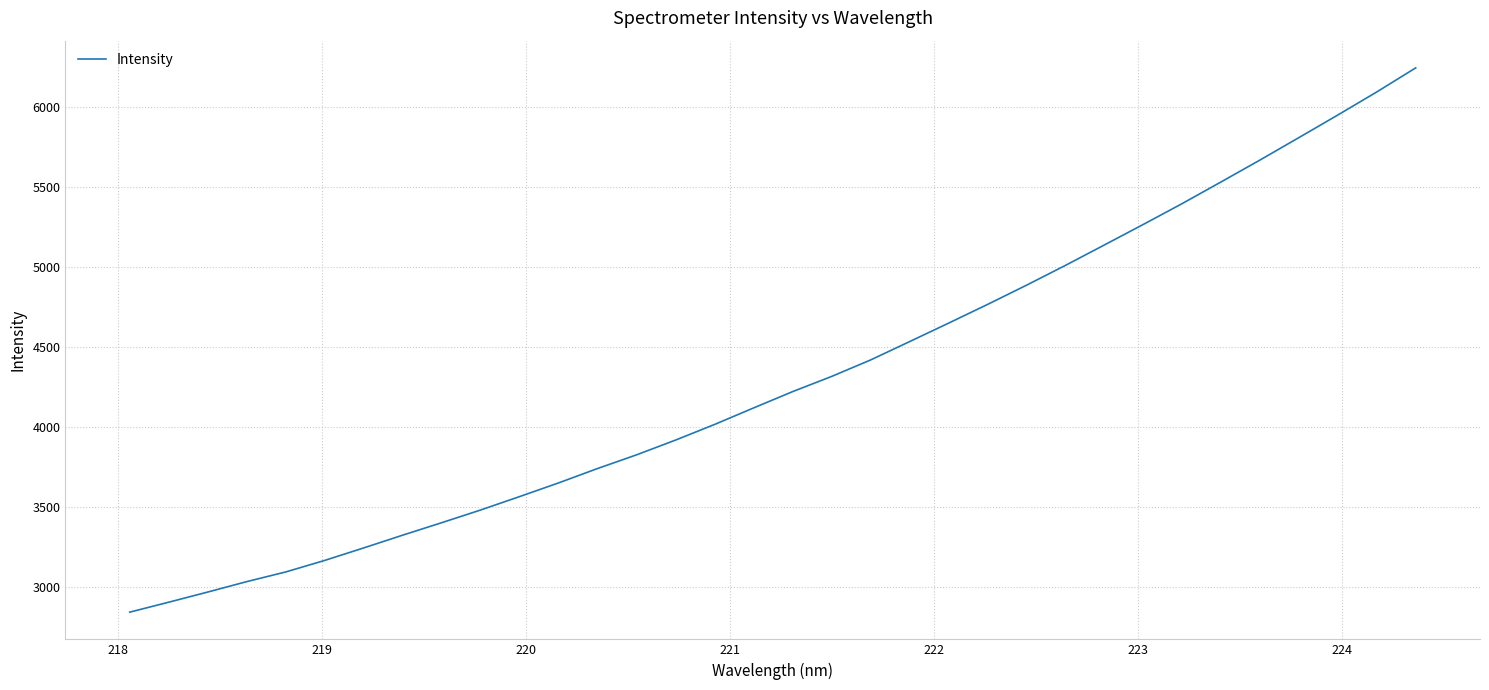

What is the average value?

4297.7